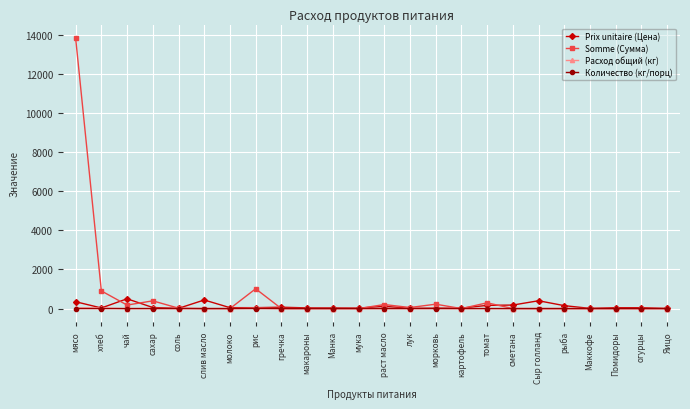

What is the label of the 11th point from the right?

лук